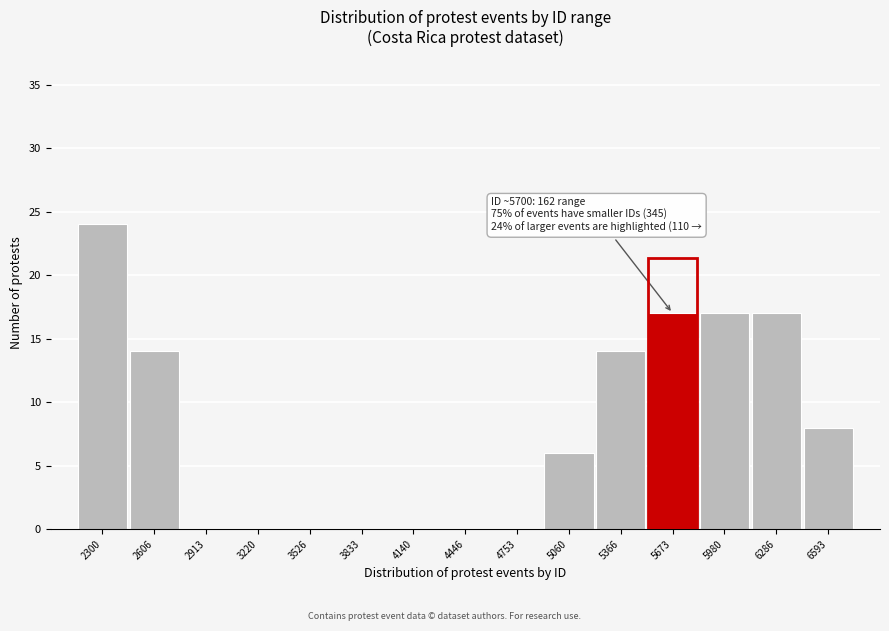

Reading left to right, list all the values displayed in this chart.

2300=24	2606=14	2913=0	3220=0	3526=0	3833=0	4140=0	4446=0	4753=0	5060=6	5366=14	5673=17	5980=17	6286=17	6593=8